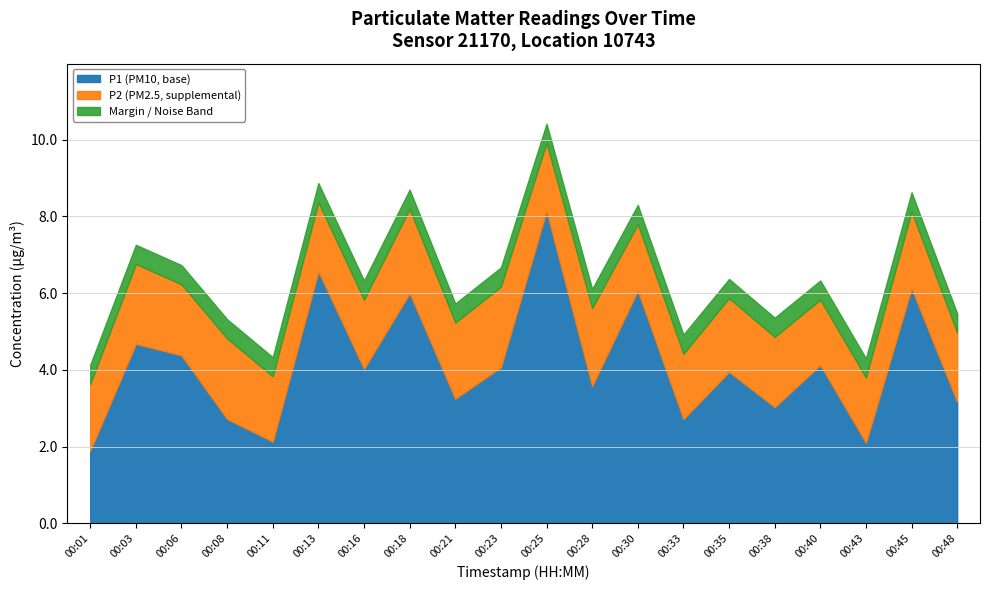

What is the highest value of the P1 (PM10, base) series?

8.2